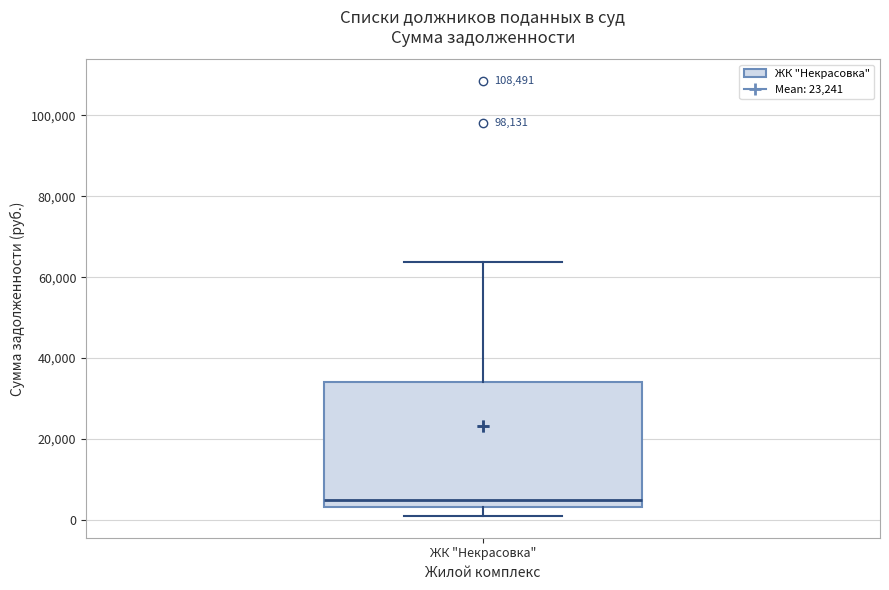

Where is the lower edge of the box for ЖК "Некрасовка" on the y-axis? The values are not printed on the chart, so give them approximately, as read against the axis.

4000